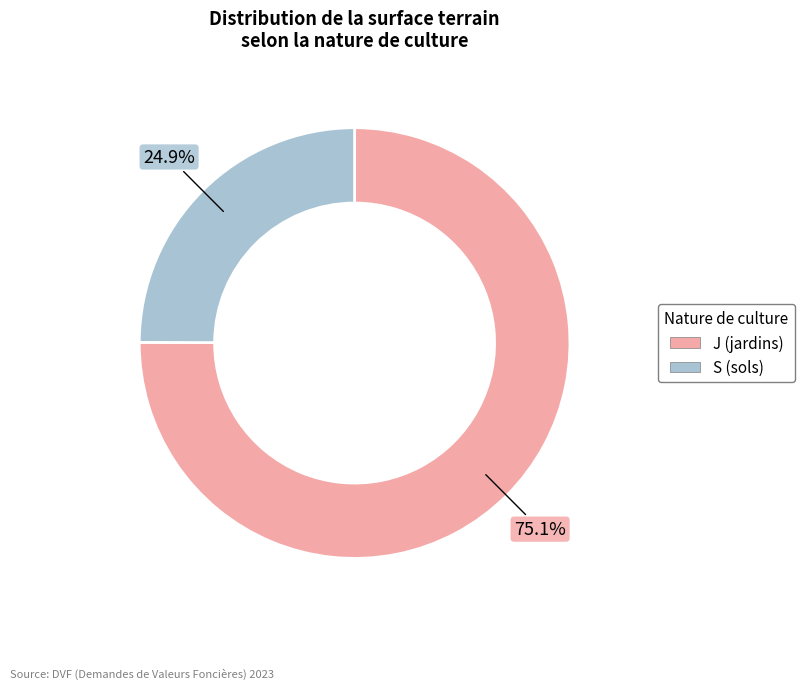

What percentage is the J (jardins) slice, to the nearest percent?

75%